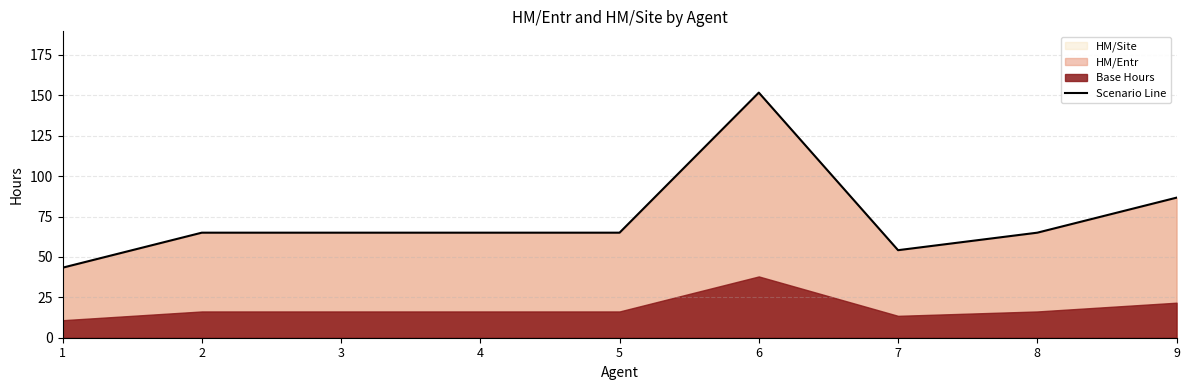

Where is Scenario Line nearest to the value 97?

9